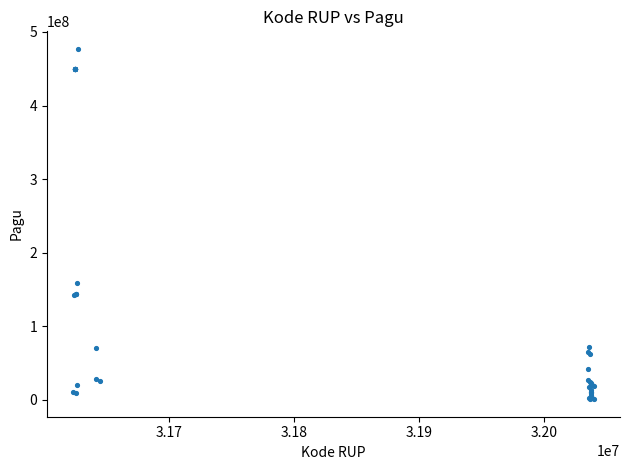

What Y value in the scatter plot is closest to 239007910?

159420000